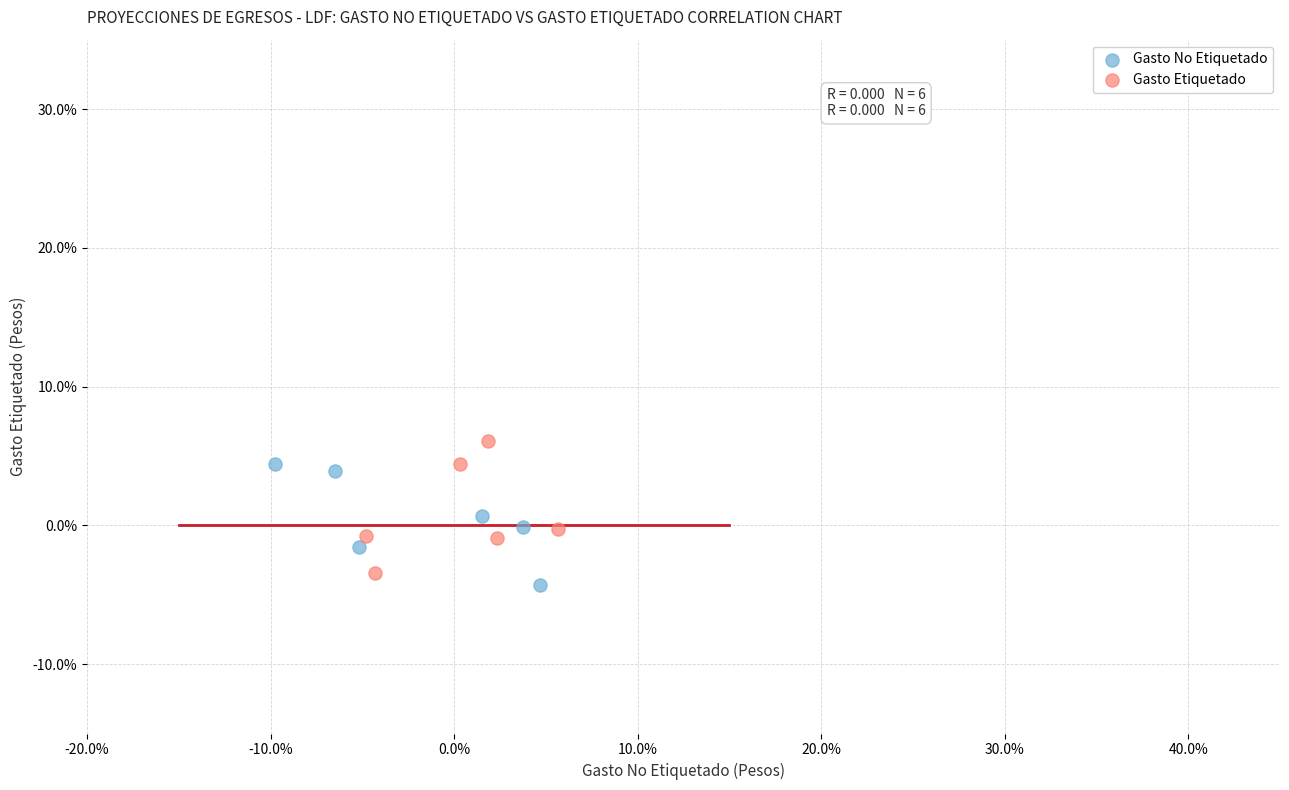

Which series reaches the minimum Y coordinate?

Gasto No Etiquetado